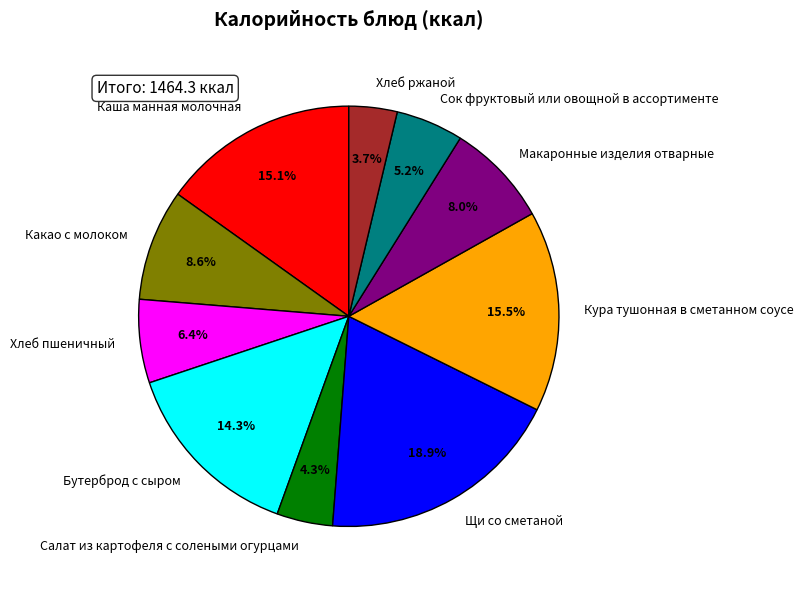

Which category has the biggest portion of the pie?

Щи со сметаной